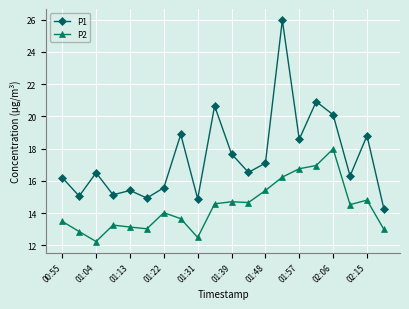

What is the maximum value for P1?

26.0